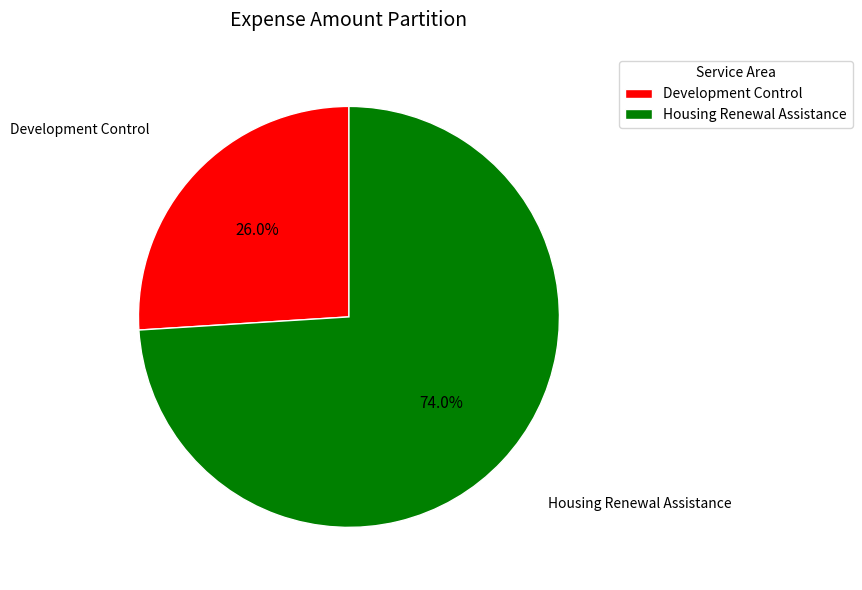

True or false: Development Control accounts for 26% of the total.

True